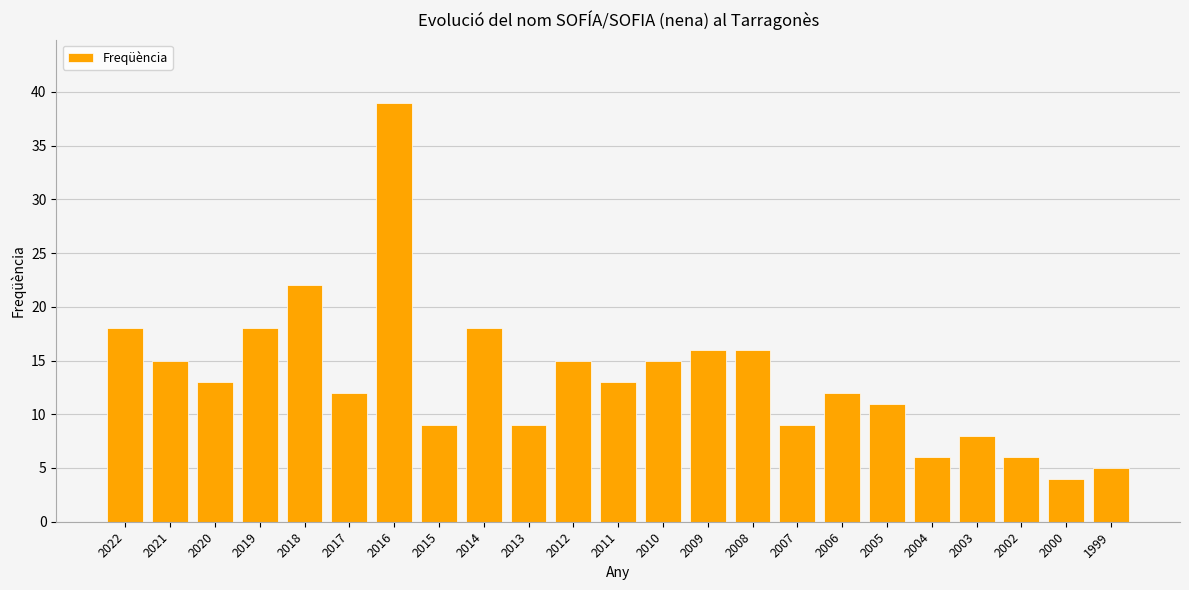

What value does the data have at 2007?

9